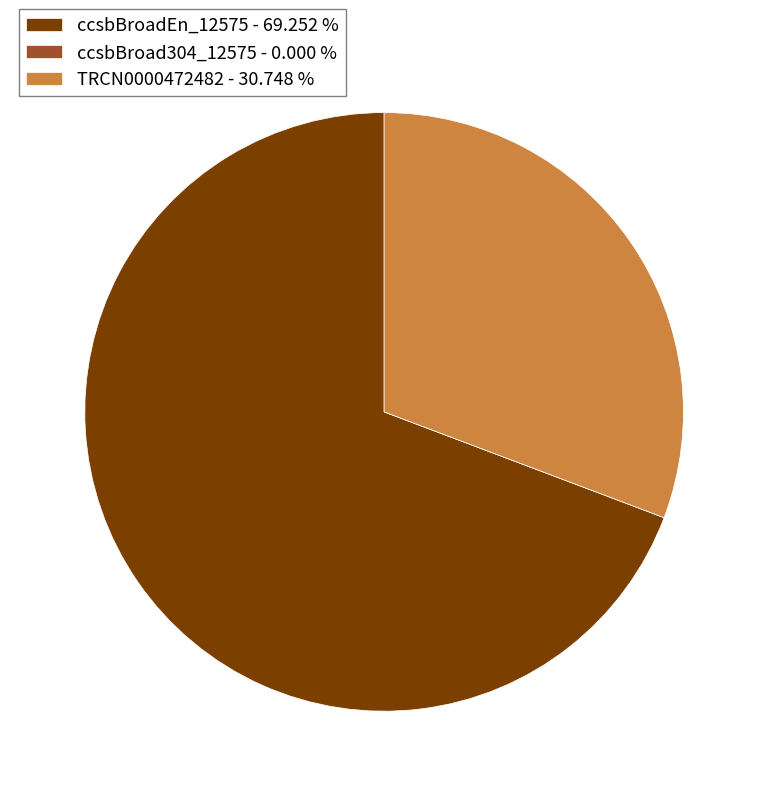

True or false: ccsbBroadEn_12575 accounts for 60% of the total.

False